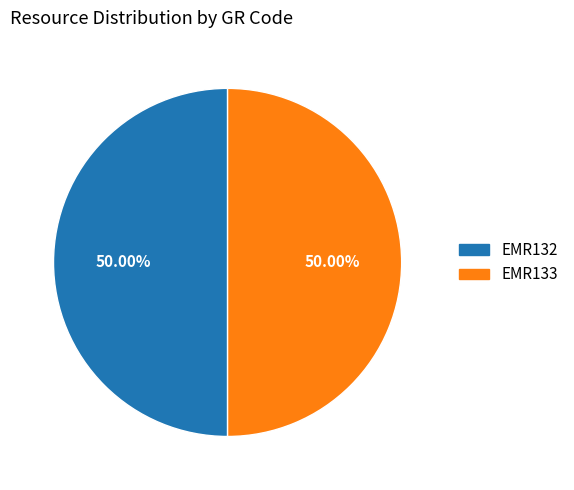

What is the total percentage of EMR132 and EMR133?

100.0%